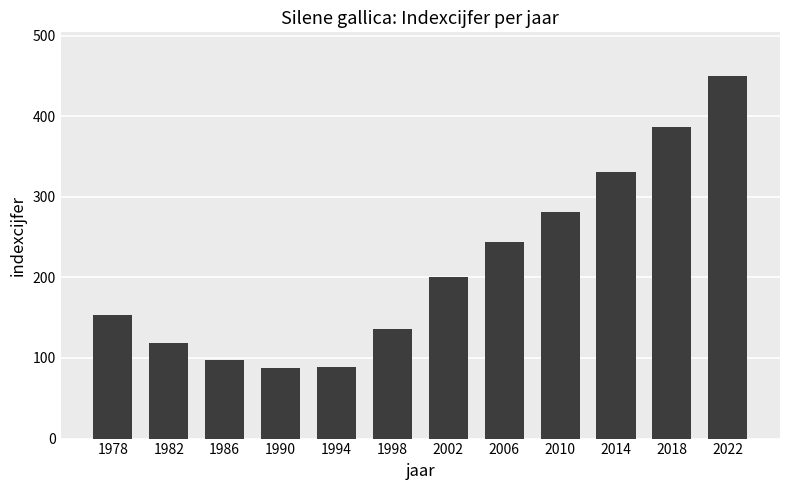

At which label is the value closest to 269?

2010